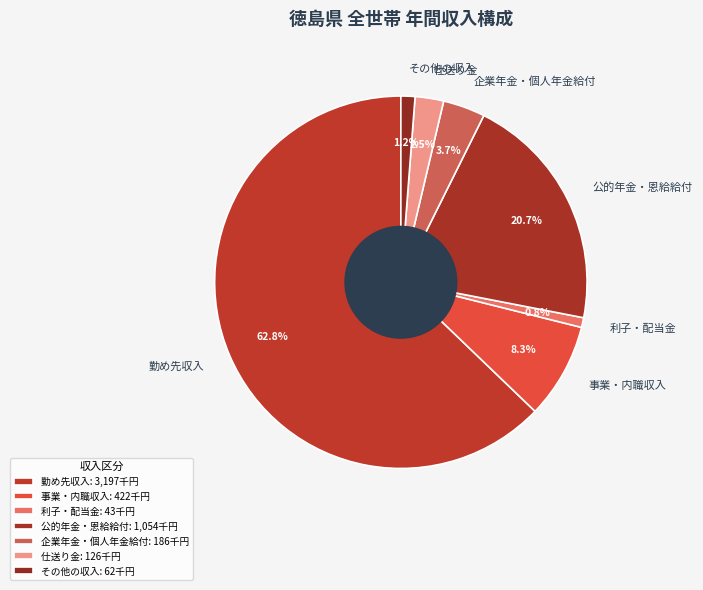

Is the sum of 公的年金・恩給給付 and その他の収入 greater than half?

No